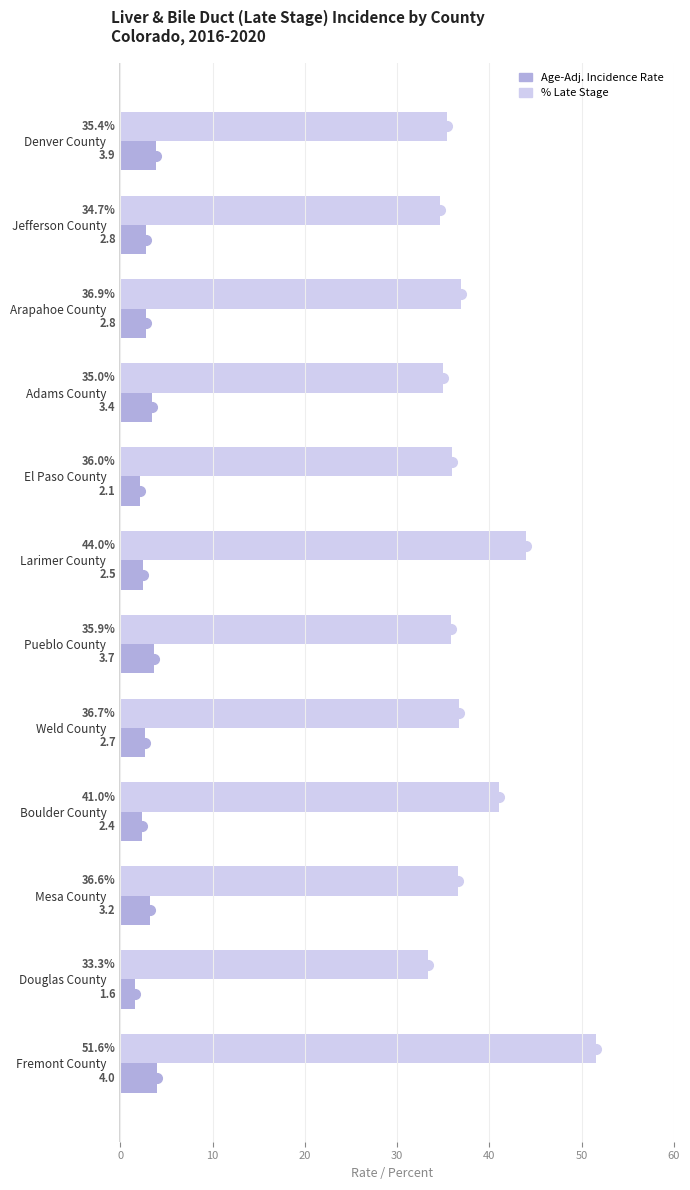

At which category is the sum across all series the highest?

Fremont County